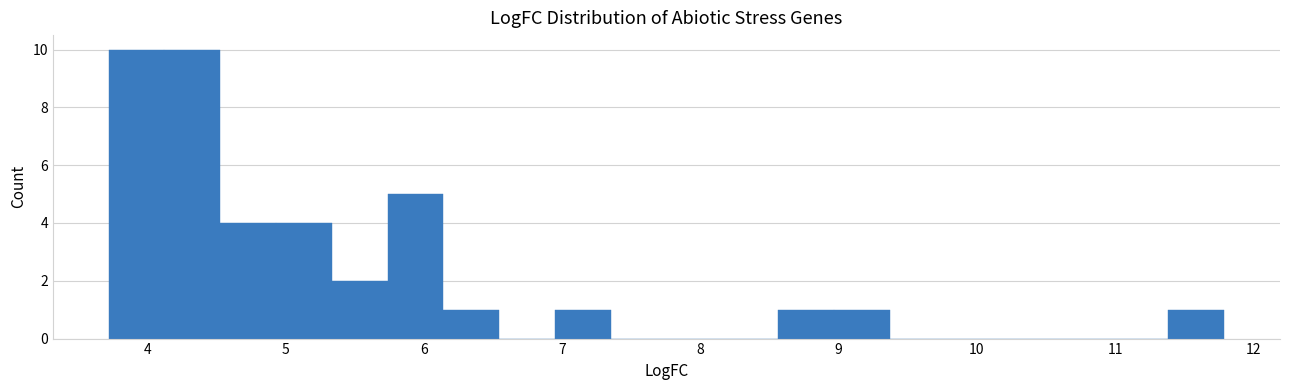

Reading left to right, list every bar in this chart as the range it spans on the x-axis followed by its height. Neither the bar edges nor the heights are printed on the chart, so give them approximately, as read against the axes.

3.7 to 4.1: 10
4.1 to 4.5: 10
4.5 to 4.9: 4
4.9 to 5.3: 4
5.3 to 5.7: 2
5.7 to 6.1: 5
6.1 to 6.5: 1
6.5 to 6.9: 0
6.9 to 7.4: 1
7.4 to 7.8: 0
7.8 to 8.2: 0
8.2 to 8.6: 0
8.6 to 9.0: 1
9.0 to 9.4: 1
9.4 to 9.8: 0
9.8 to 10.2: 0
10.2 to 10.6: 0
10.6 to 11.0: 0
11.0 to 11.4: 0
11.4 to 11.8: 1